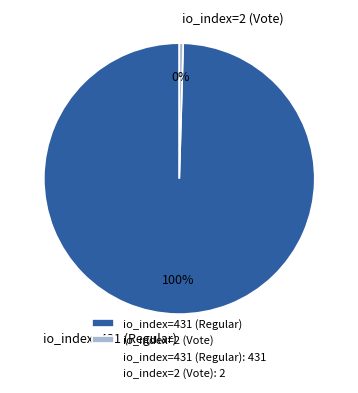

True or false: io_index=2 (Vote) accounts for 15% of the total.

False